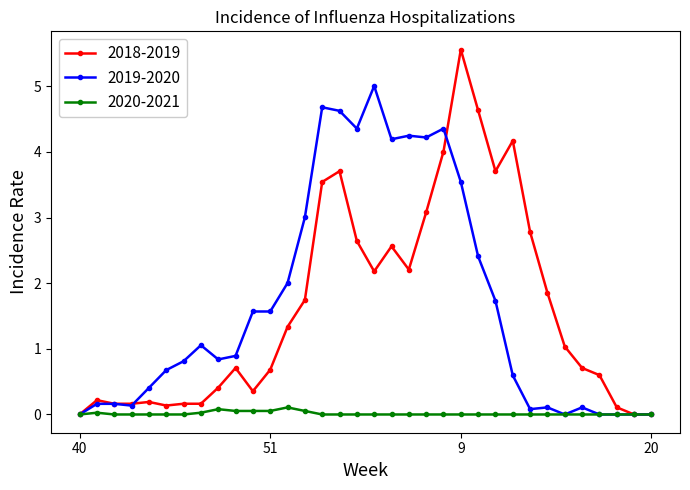

What is the value of the 2018-2019 point at the 4th from the left?

0.2